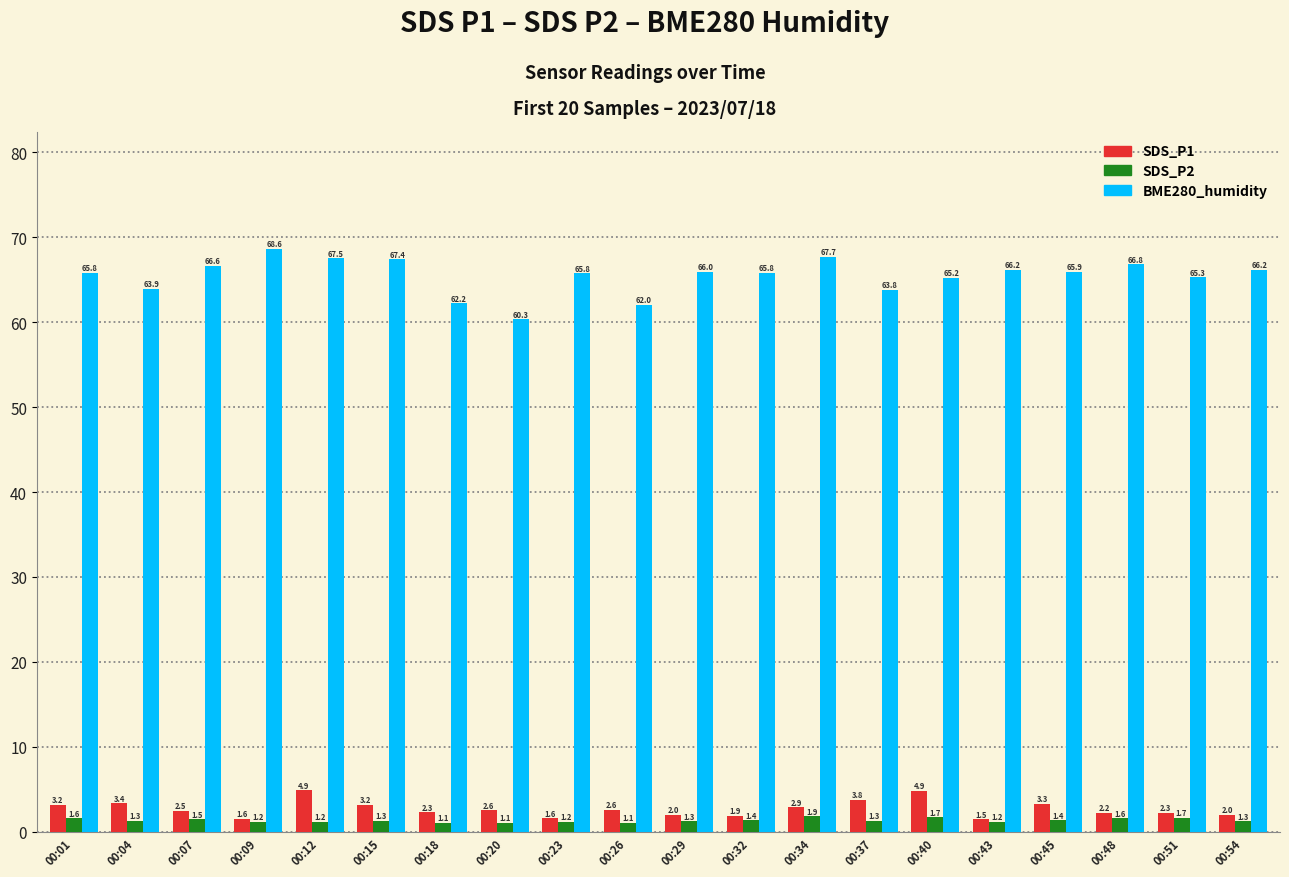

How many bars are there in each group?

3